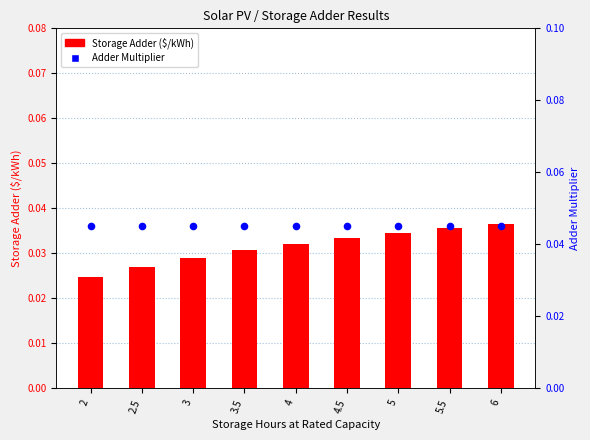

At how many categories does at least one series exceed 0?

9